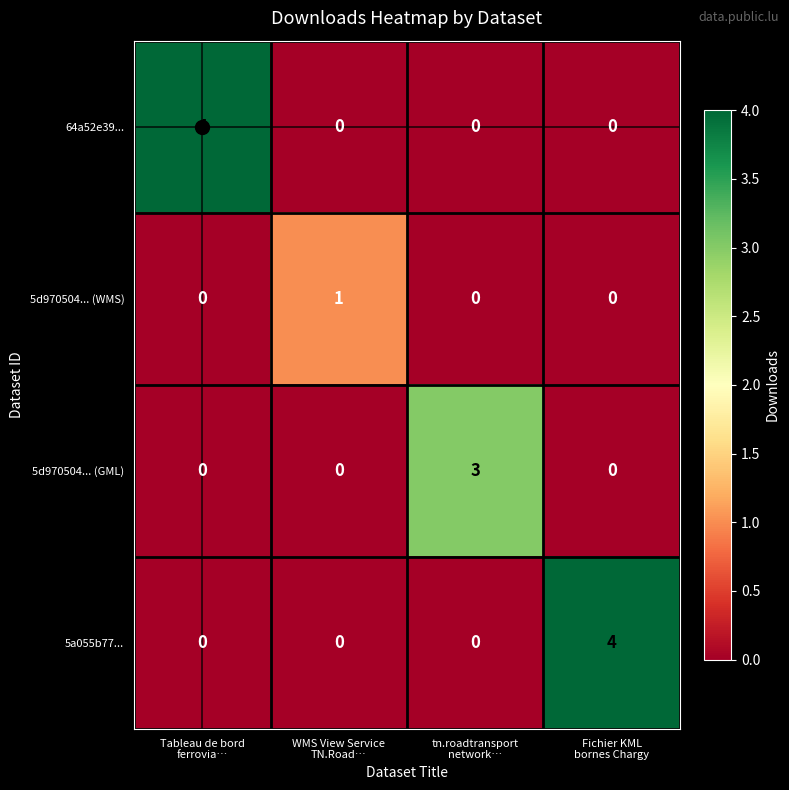

What is the maximum value shown in the chart?

4